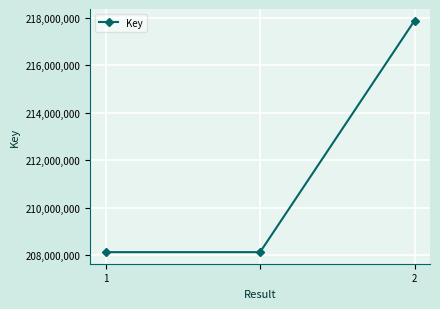

What is the value of the 1st point from the left?

208134663